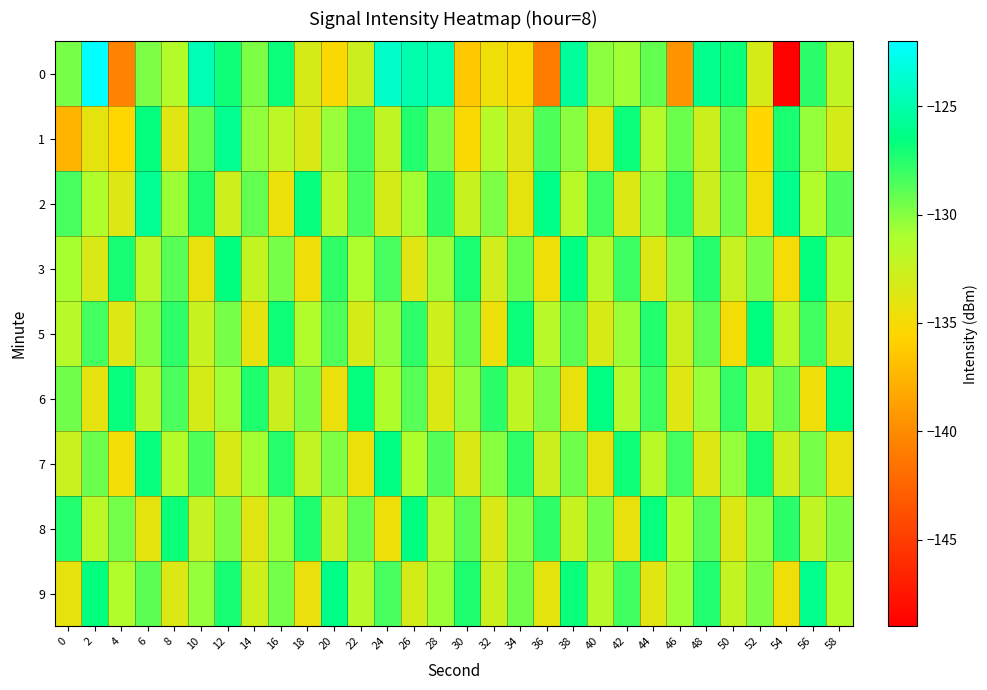

What is the total value across all series at 16?

-1169.8